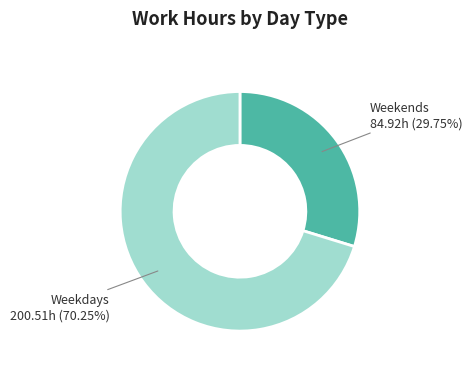

Is there any slice that represents more than half of the pie?

Yes